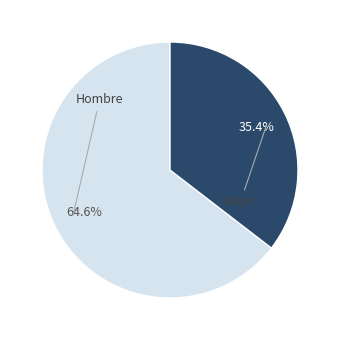

Rank the categories by value from highest to lowest.

Hombre, Mujer